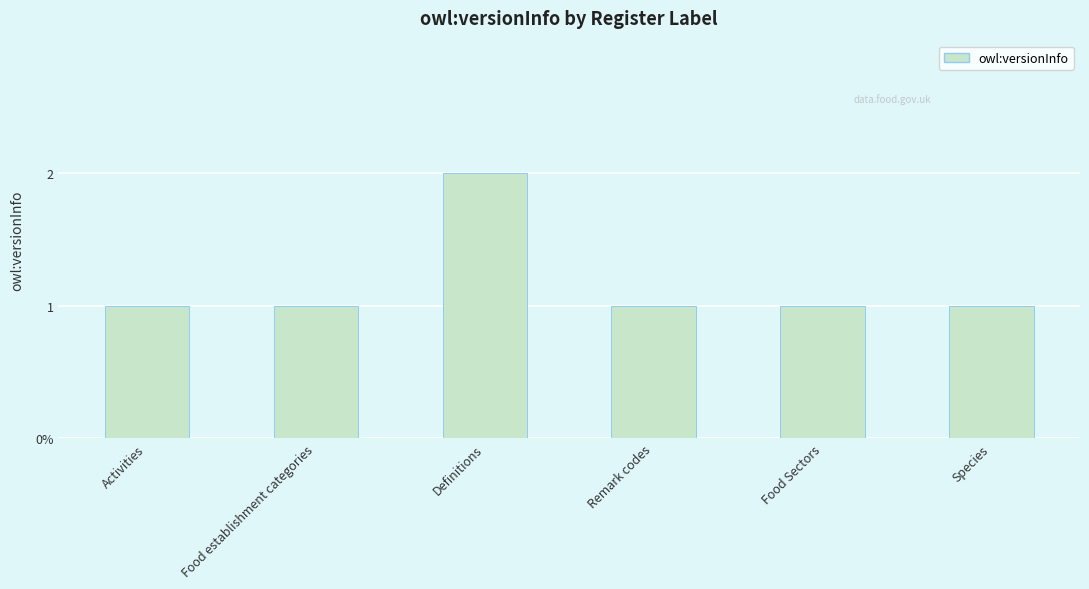

What is the ratio of the value at Species to the value at Food Sectors?

1.0